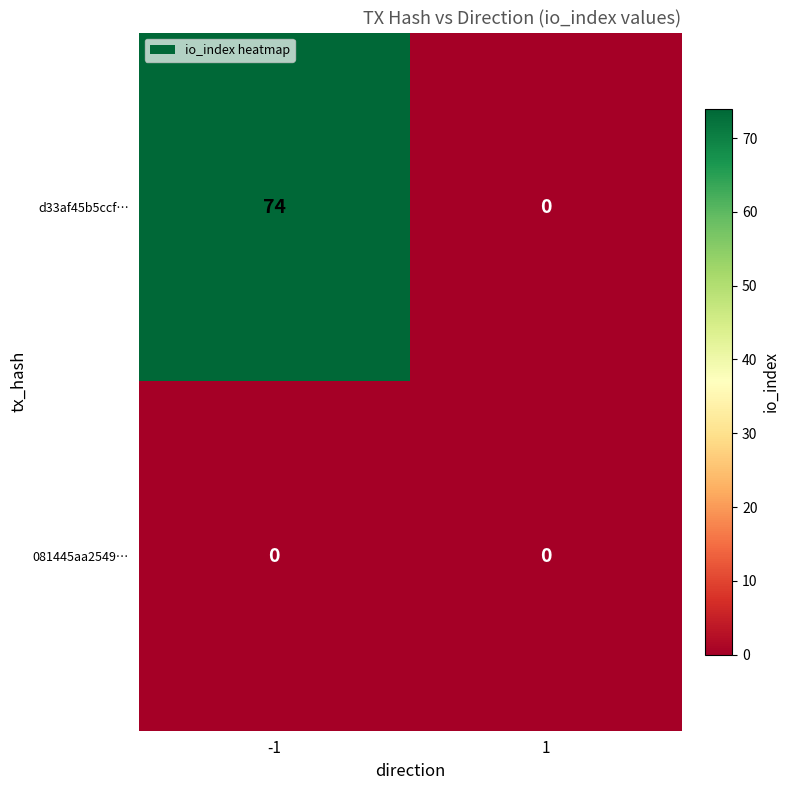

Rank the series at -1 from highest to lowest value.

d33af45b5ccf…, 081445aa2549…